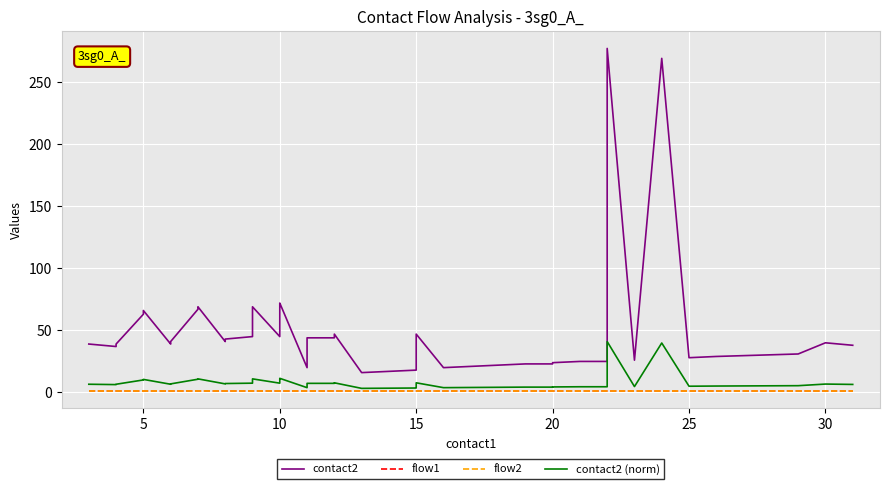

True or false: contact2 (norm) has a value of 2.1 at 0.

False